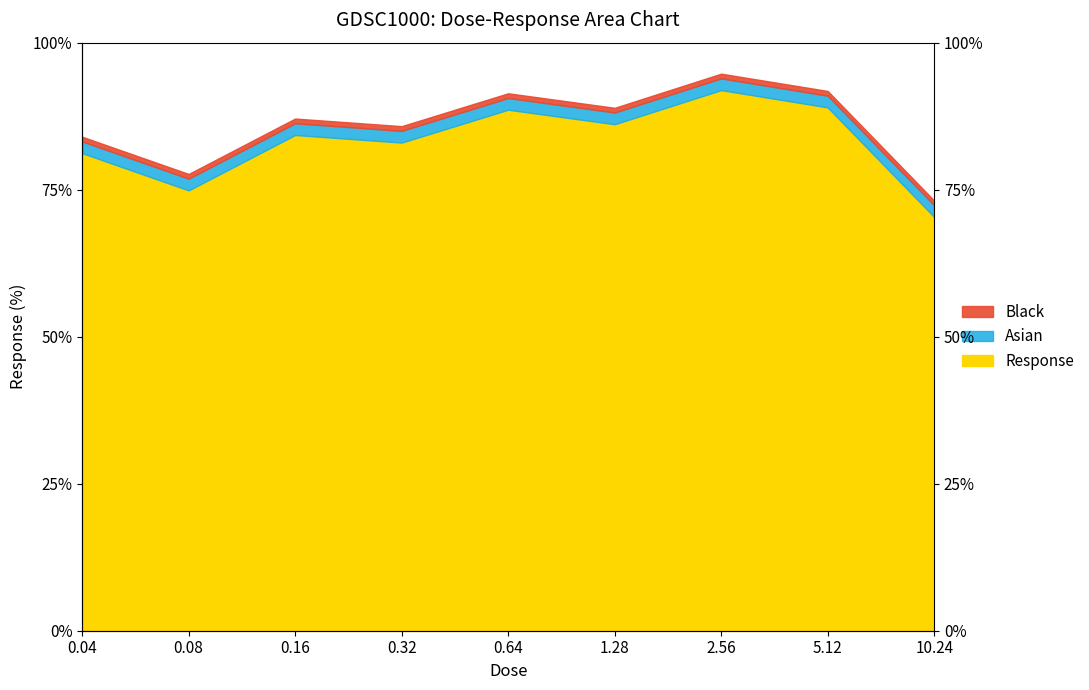

Rank the categories by value from lowest to highest.

10.24, 0.08, 0.04, 0.32, 0.16, 1.28, 0.64, 5.12, 2.56